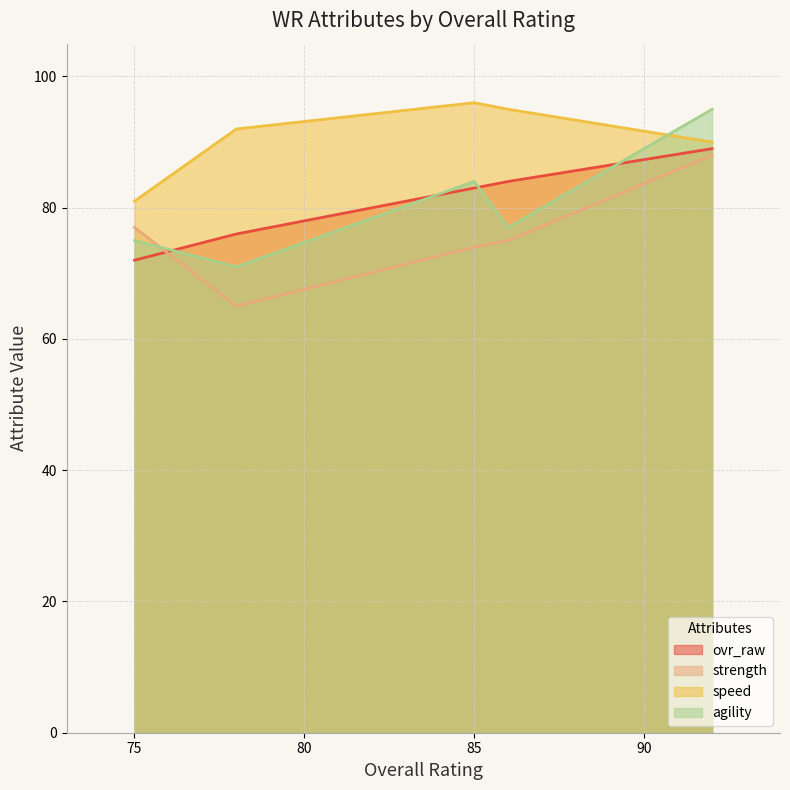

At which label does speed reach its peak?

85